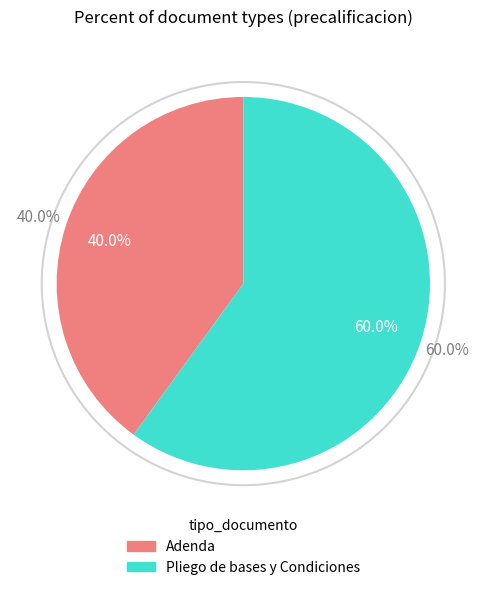

To the nearest percent, what is the difference between the Pliego de bases y Condiciones and Adenda slice percentages?

20%